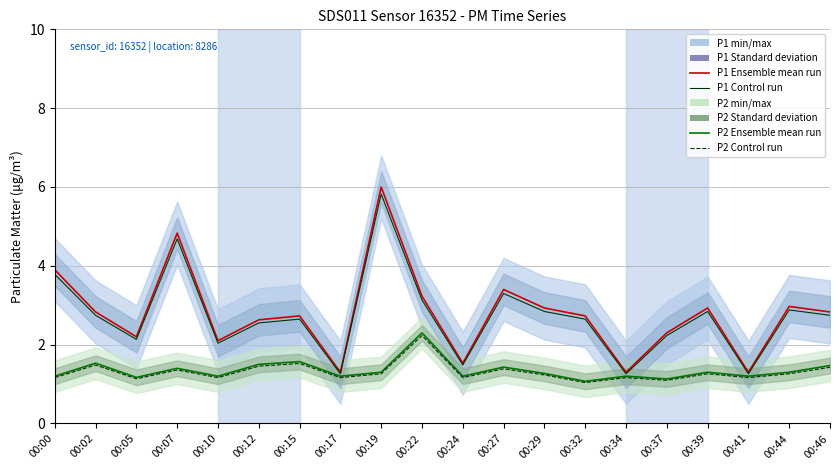

How many data points does each series have?

20